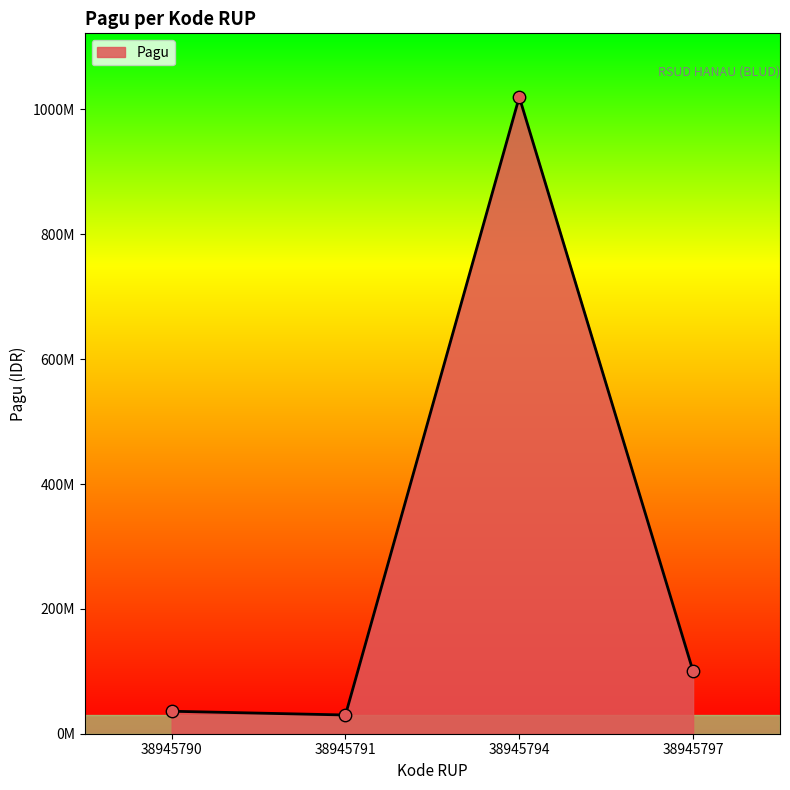

What is the change in value from 38945791 to 38945797?

+70000000